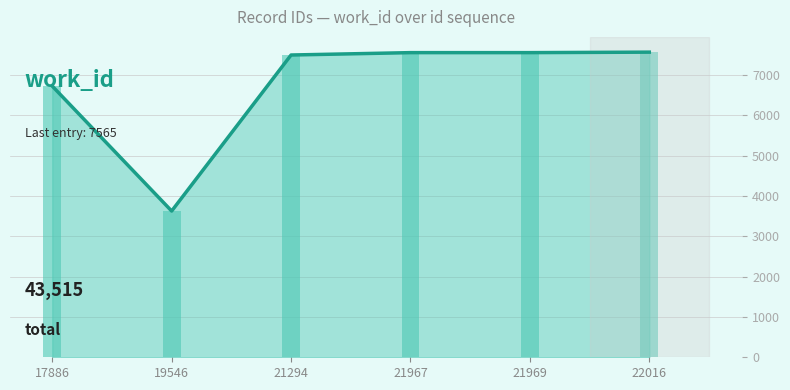

True or false: the data shows 4383 at 22016.

False